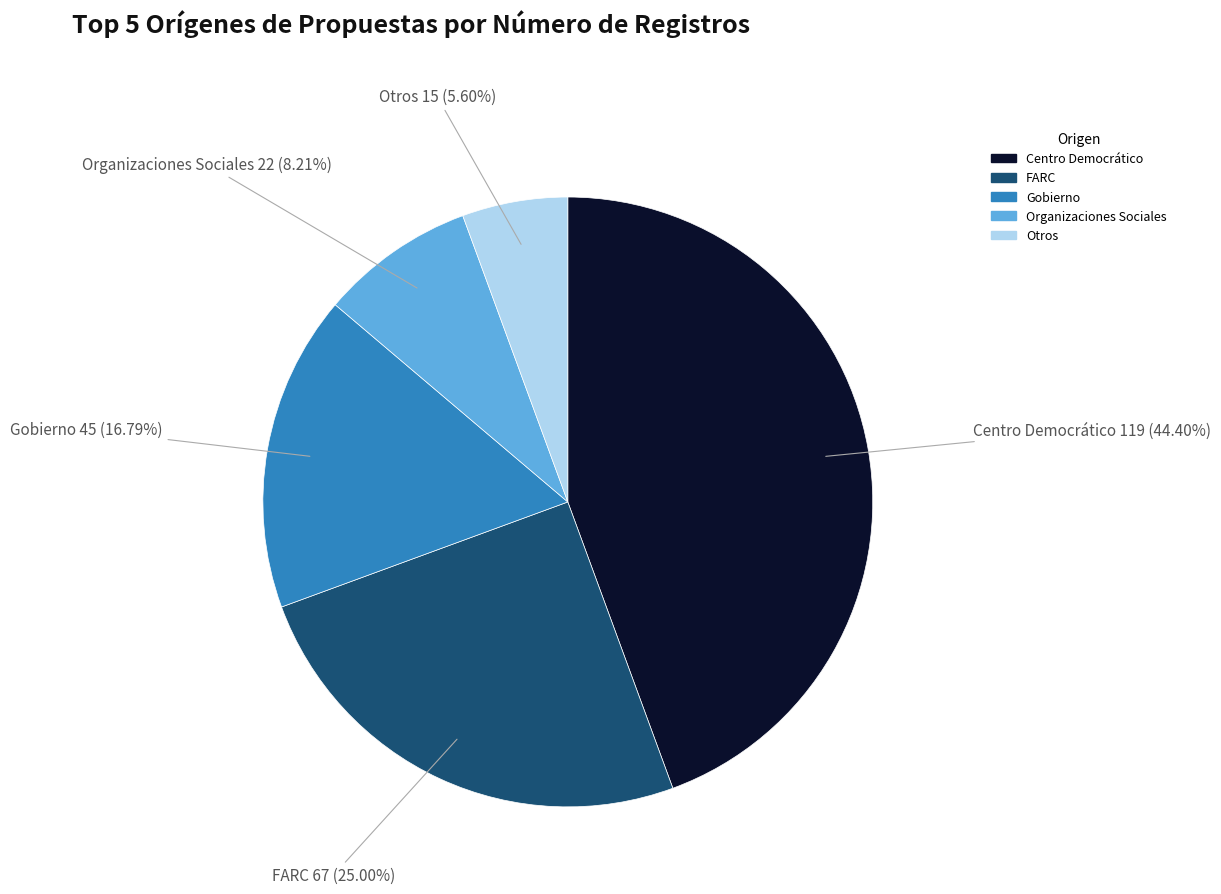

What is the ratio of the value at Organizaciones Sociales to the value at Otros?

1.5